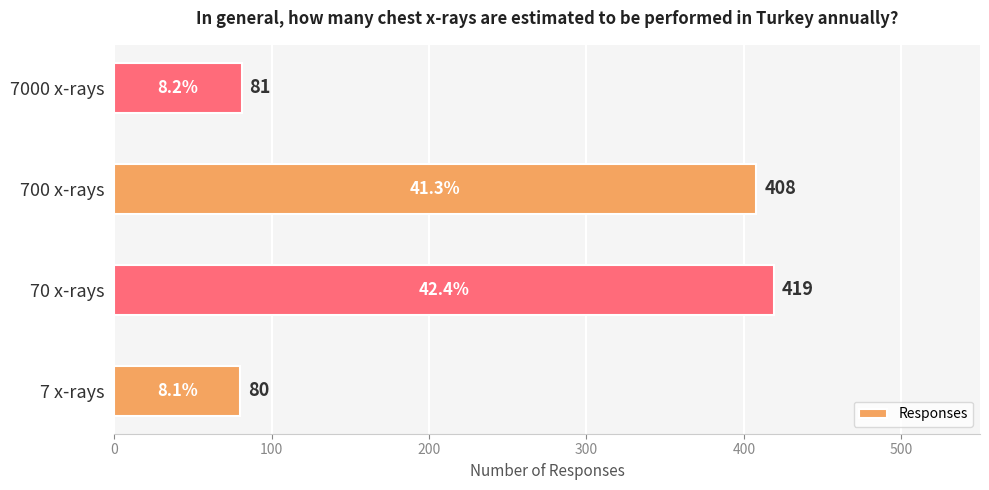

True or false: the data shows 81 at 7000 x-rays.

True